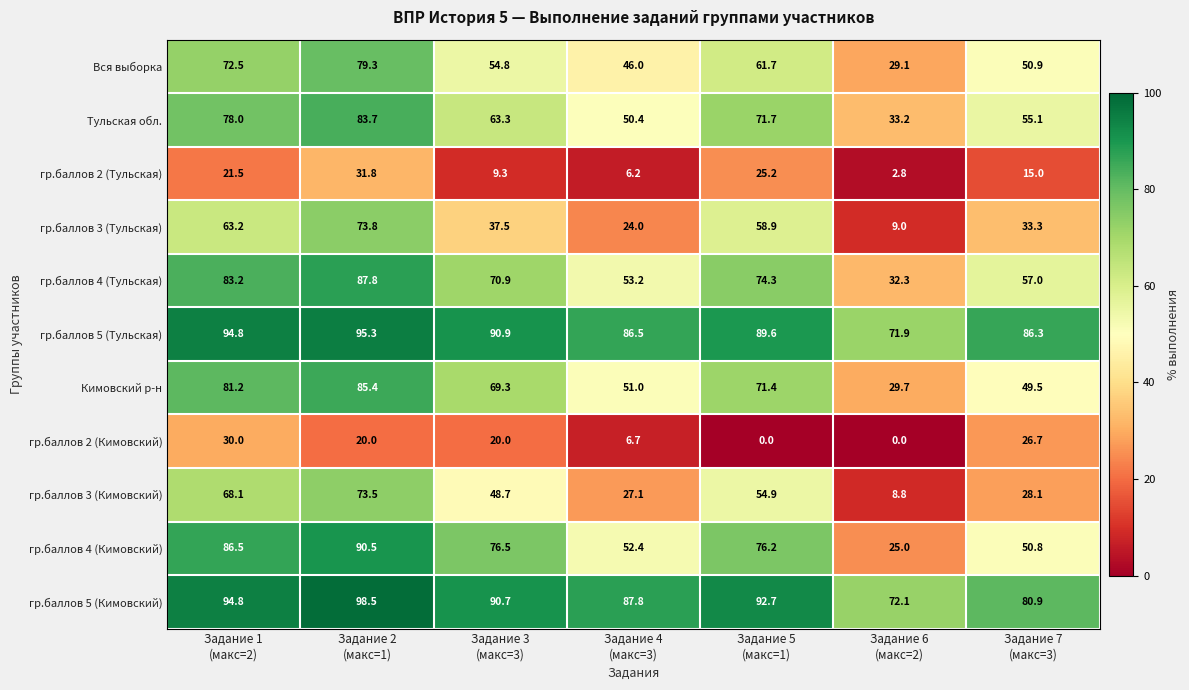

Which series has the largest total across all categories?

гр.баллов 5 (Кимовский)